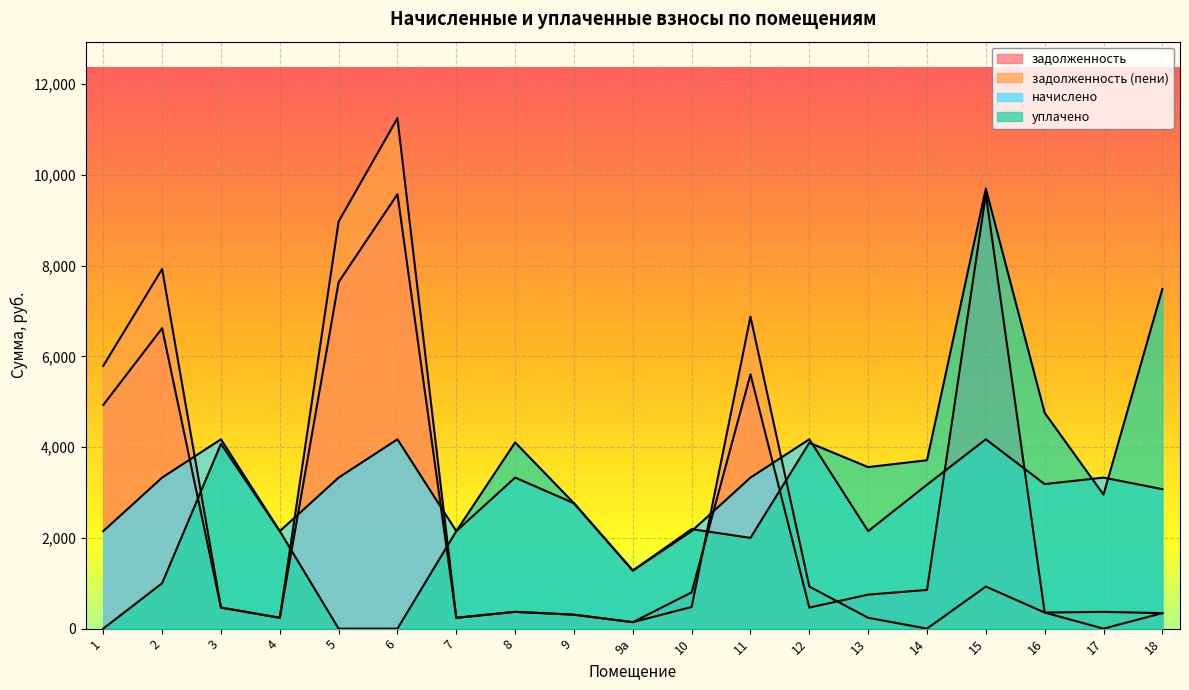

At which category does the chart reach its peak across all series?

6